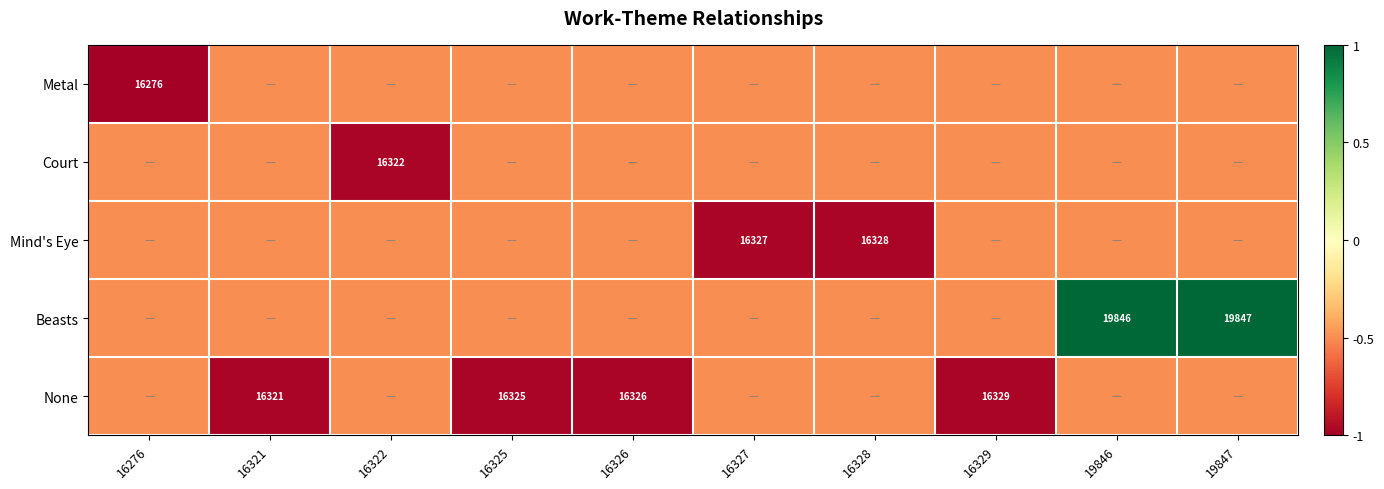

The Metal series shows 16276.0 at 16276. True or false?

True